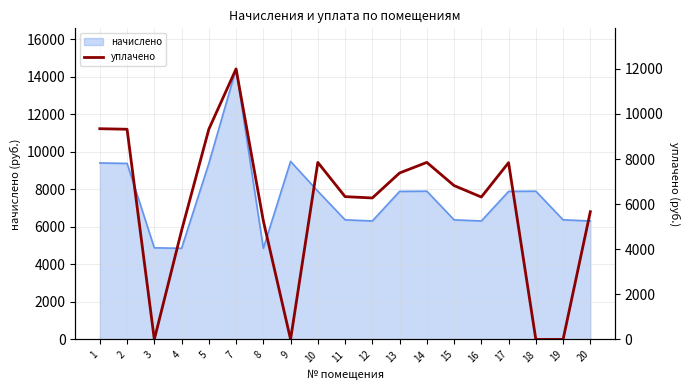

How many lines are shown in the chart?

1